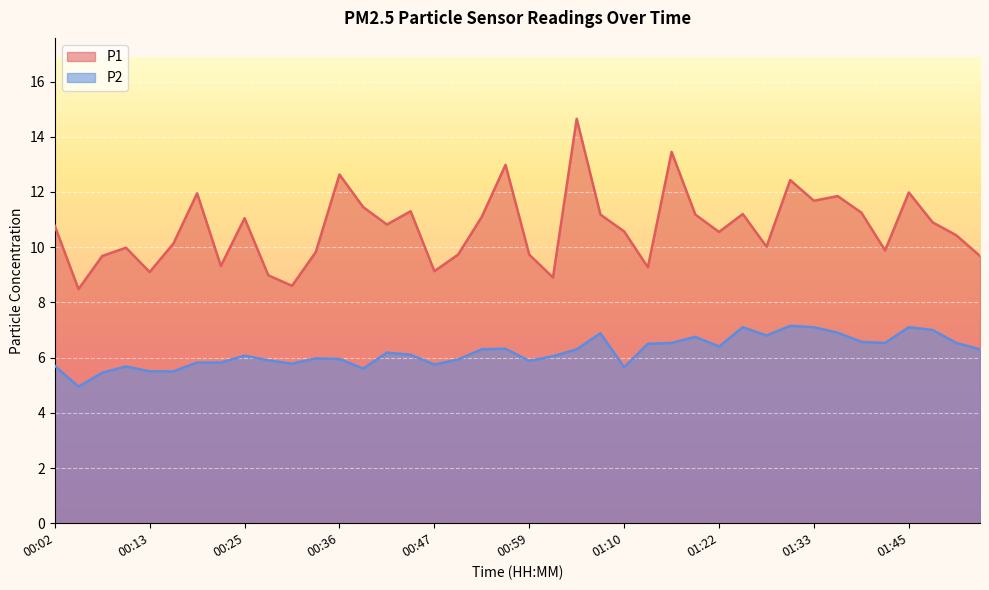

True or false: P2 has a value of 6.1 at 00:25.

True